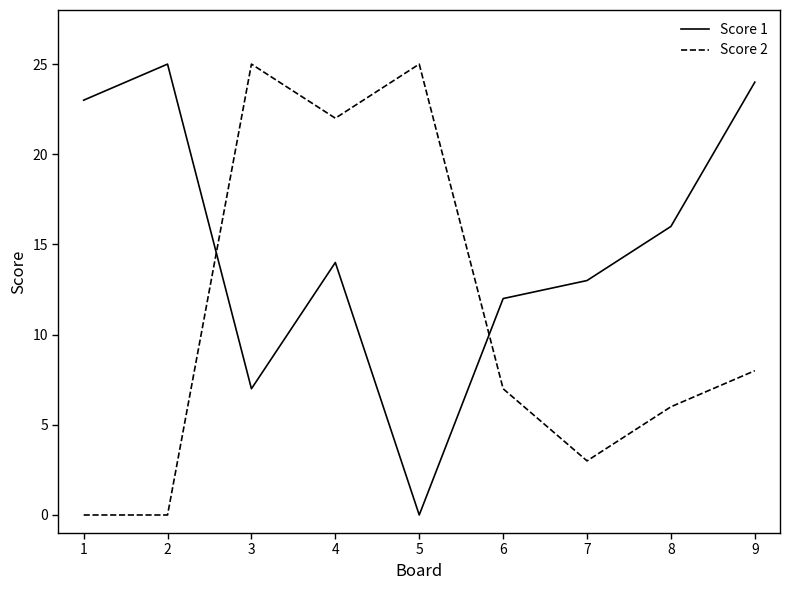

How many distinct data groups are displayed?

2